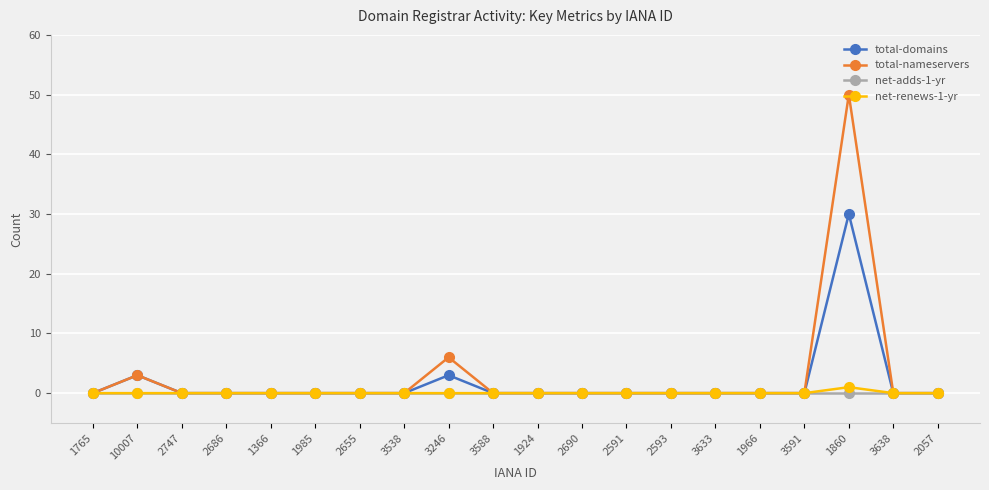

True or false: total-nameservers has more than 1 points higher than both neighbors.

True